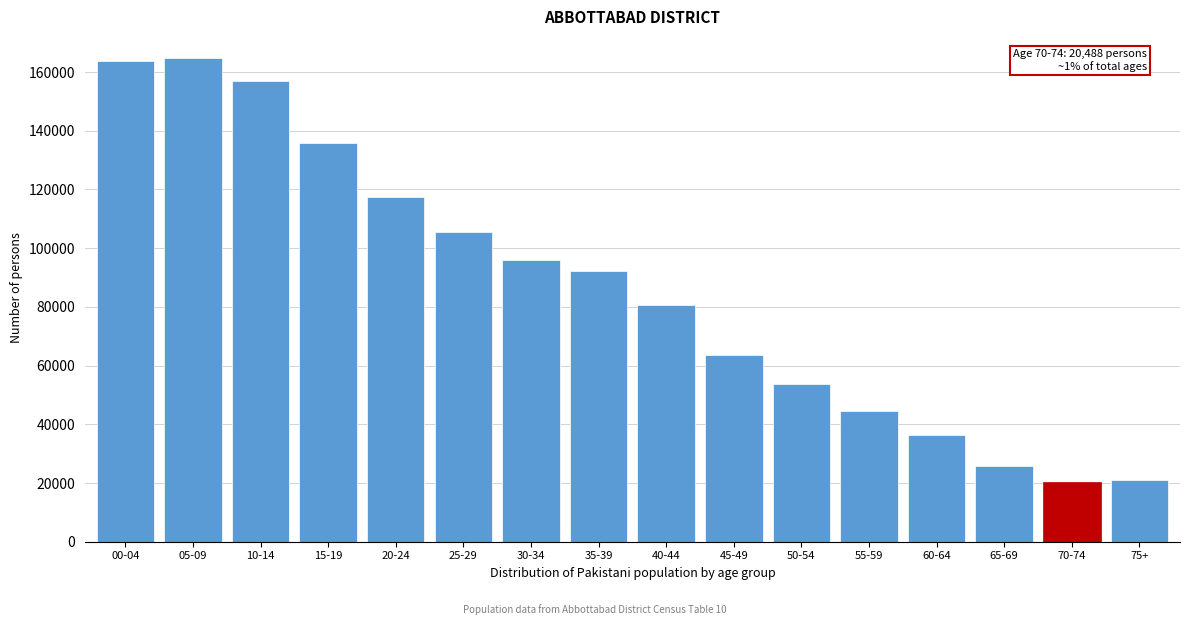

What is the minimum value shown in the chart?

20488